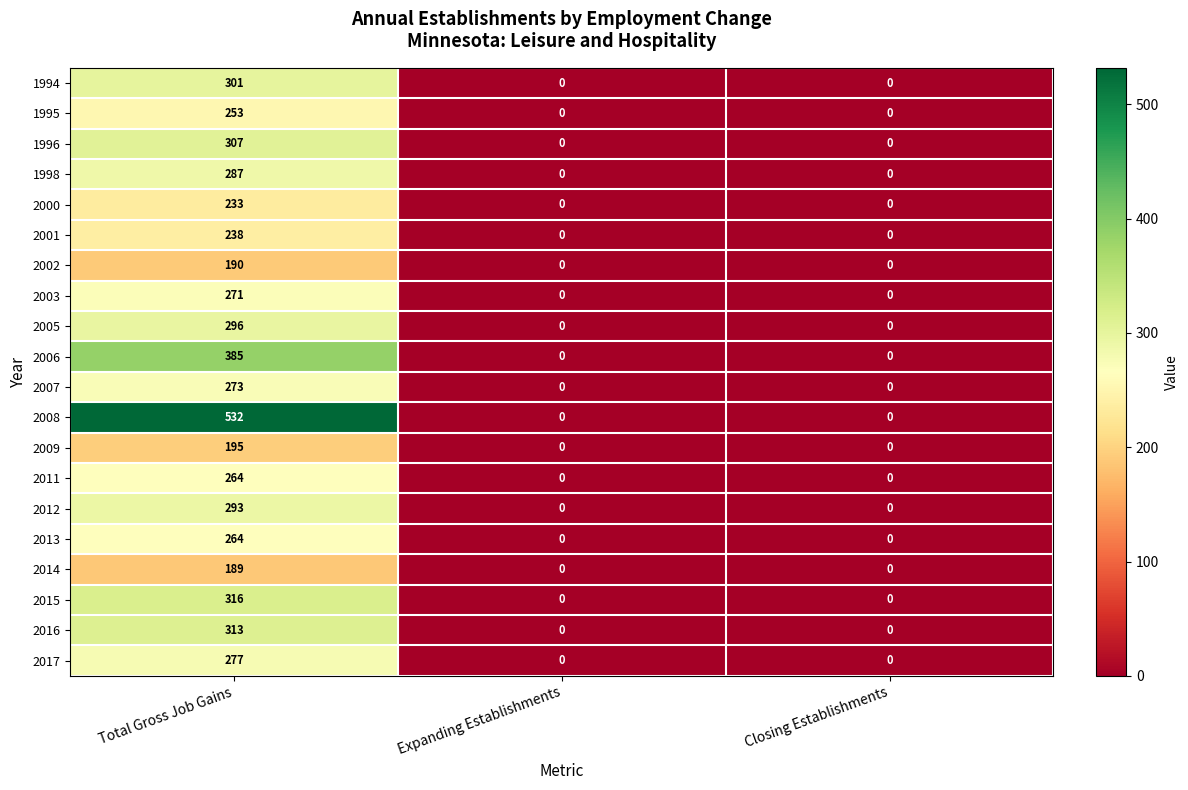

How many 2003 values are between 0 and 271?

3